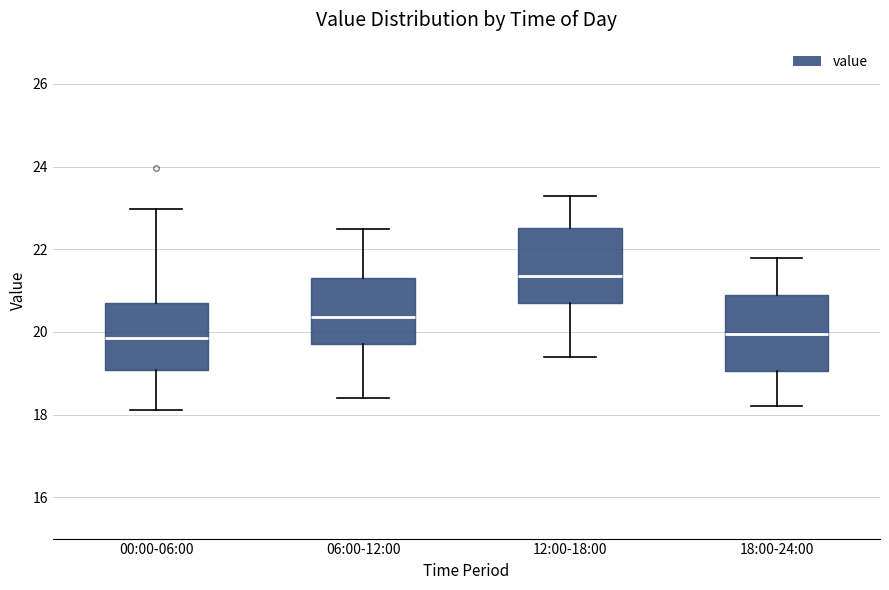

Where does the lower whisker of the box for 18:00-24:00 end on the y-axis? The values are not printed on the chart, so give them approximately, as read against the axis.

18.2